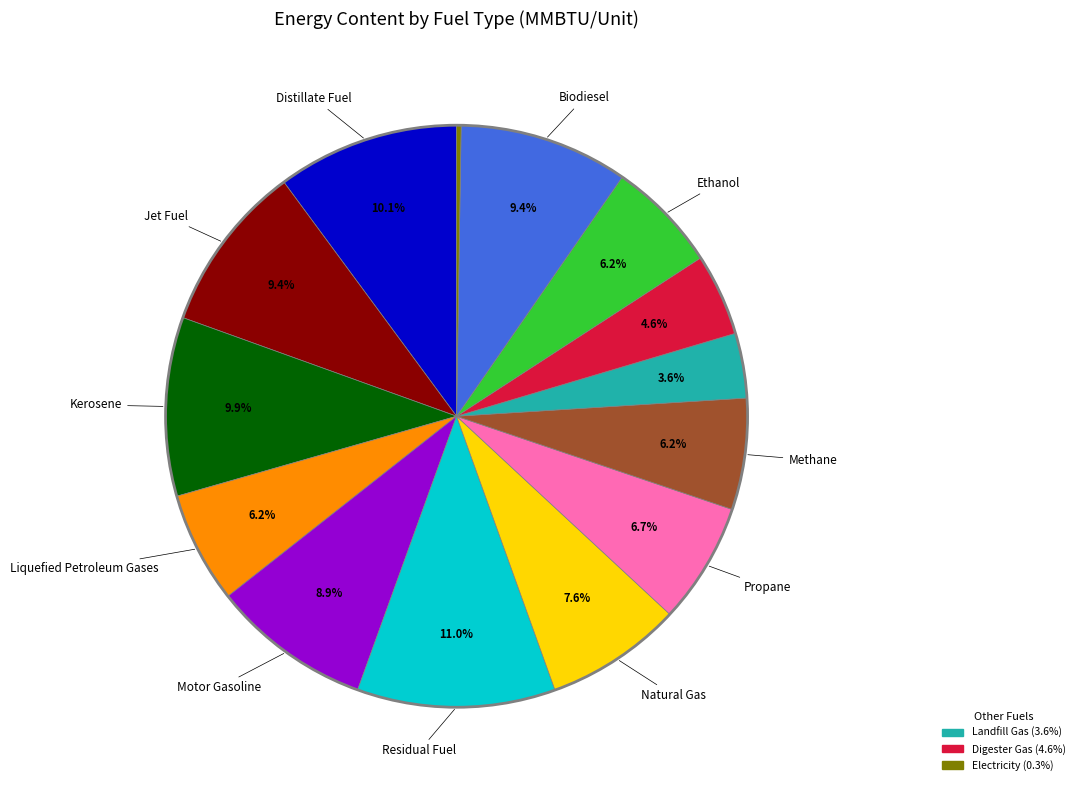

Is there a majority slice in this chart?

No